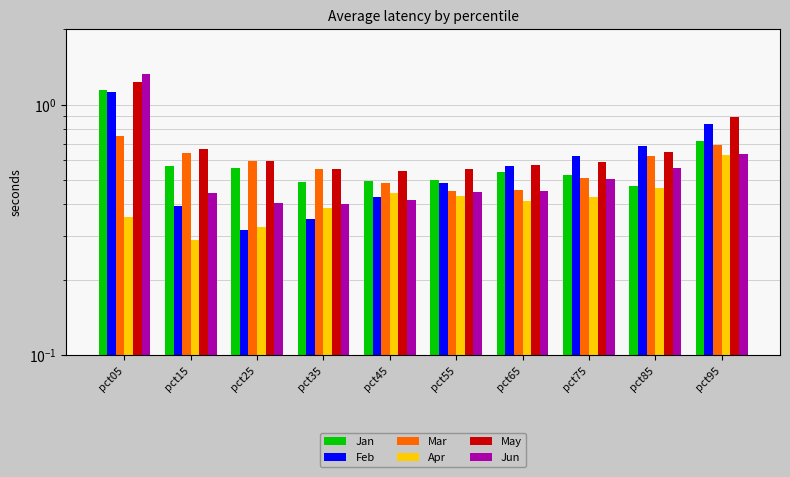

Reading left to right, list all the values displayed in this chart.

Jan: 1.1	0.6	0.6	0.5	0.5	0.5	0.5	0.5	0.5	0.7
Feb: 1.1	0.4	0.3	0.3	0.4	0.5	0.6	0.6	0.7	0.8
Mar: 0.7	0.6	0.6	0.6	0.5	0.5	0.5	0.5	0.6	0.7
Apr: 0.4	0.3	0.3	0.4	0.4	0.4	0.4	0.4	0.5	0.6
May: 1.2	0.7	0.6	0.6	0.5	0.6	0.6	0.6	0.6	0.9
Jun: 1.3	0.4	0.4	0.4	0.4	0.4	0.5	0.5	0.6	0.6